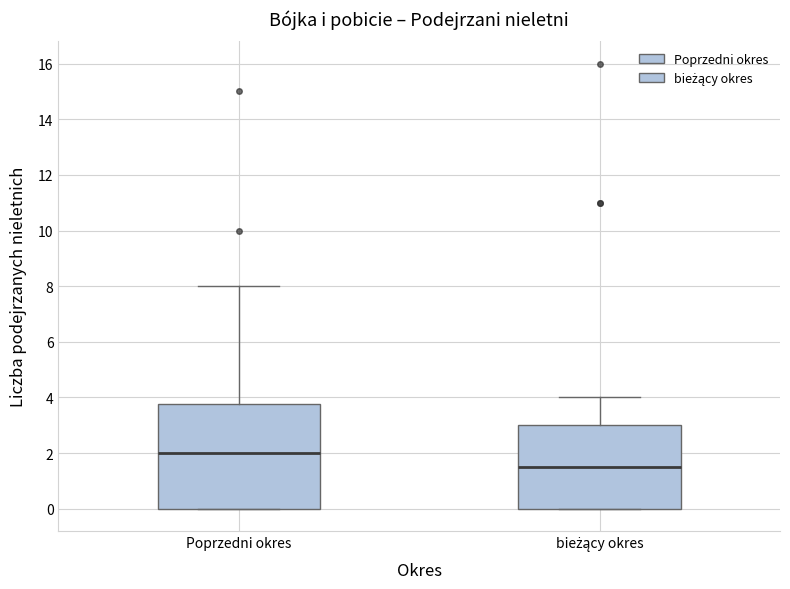

Which box is the tallest, from its lower edge to its upper edge?

Poprzedni okres